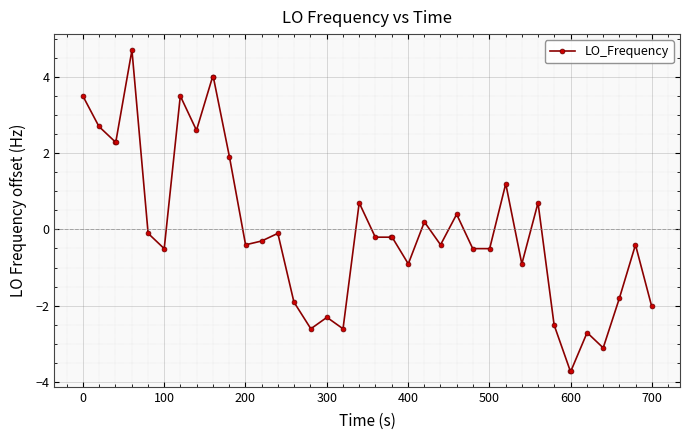

What is the minimum value shown in the chart?

-3.7